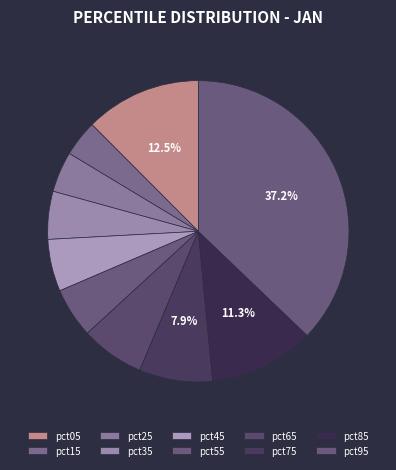

Which has a higher value, pct15 or pct75?

pct75